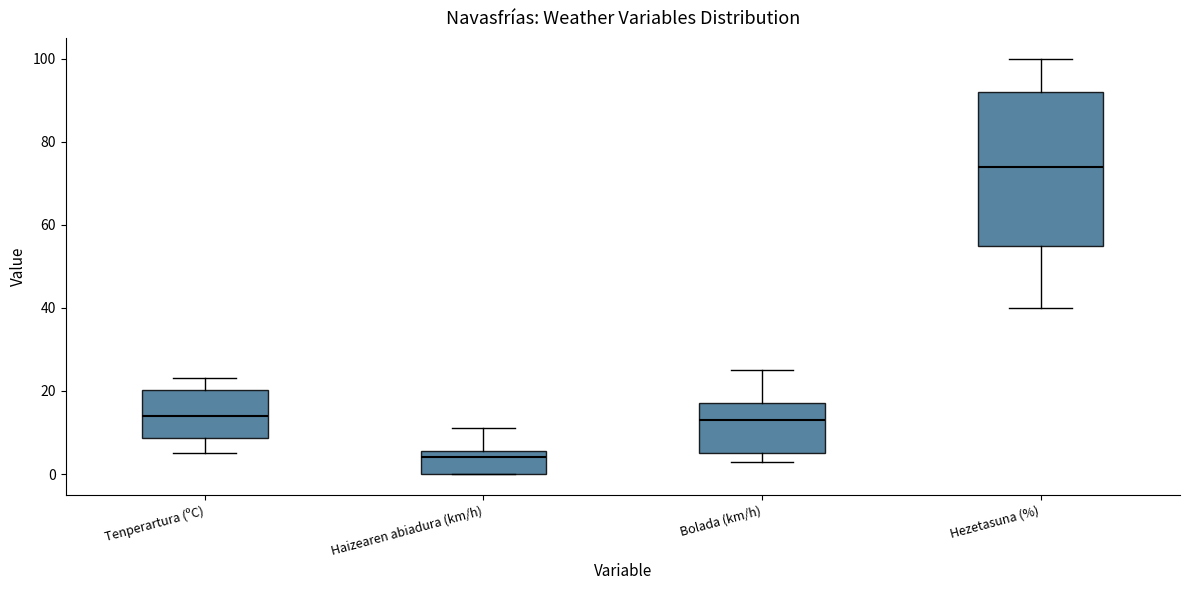

Reading left to right, transcribe this box plot: for each box, give where its median line is, the range the box spans, and where its two whiskers end, as read against the y-axis. The values are not printed on the chart, so give them approximately, as read against the axis.

Tenperartura (ºC): median 14, box 8 to 20, whiskers 6 to 24
Haizearen abiadura (km/h): median 4, box 0 to 6, whiskers 0 to 12
Bolada (km/h): median 14, box 6 to 18, whiskers 4 to 26
Hezetasuna (%): median 74, box 56 to 92, whiskers 40 to 100